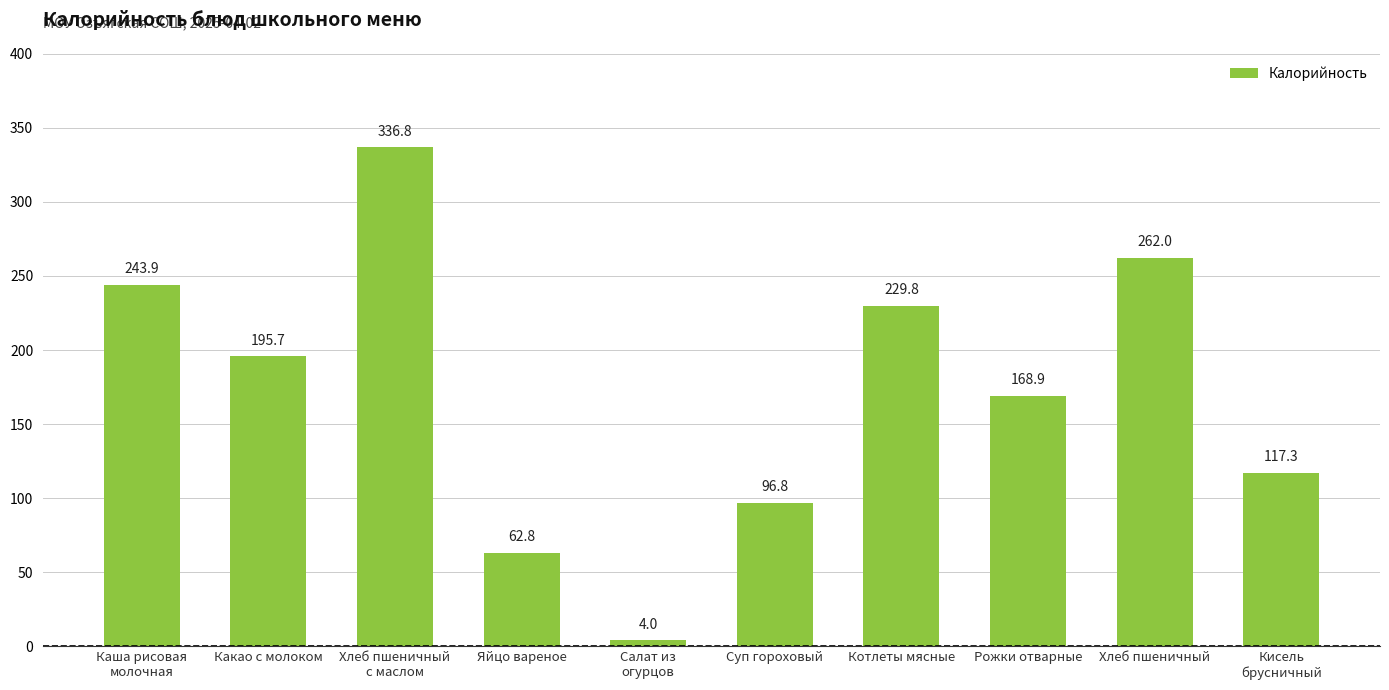

What is the maximum value shown in the chart?

336.8